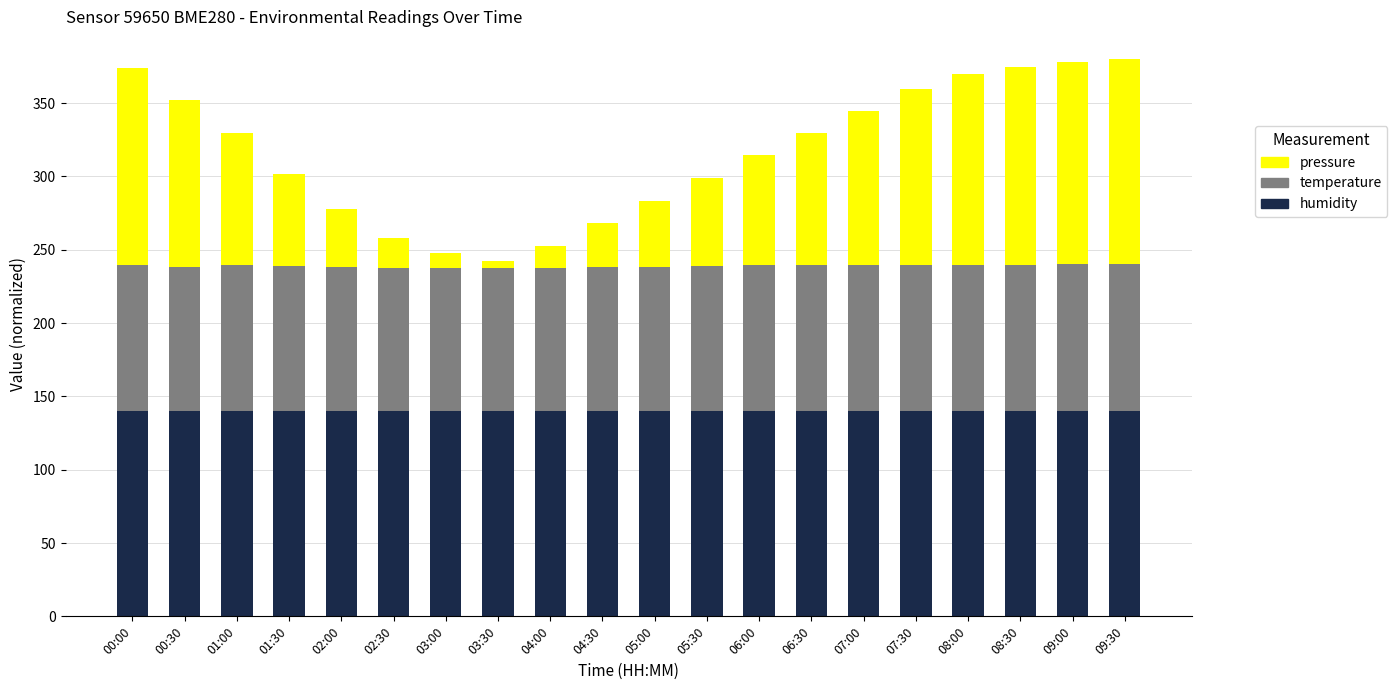

What is the average value of the humidity series?

140.0